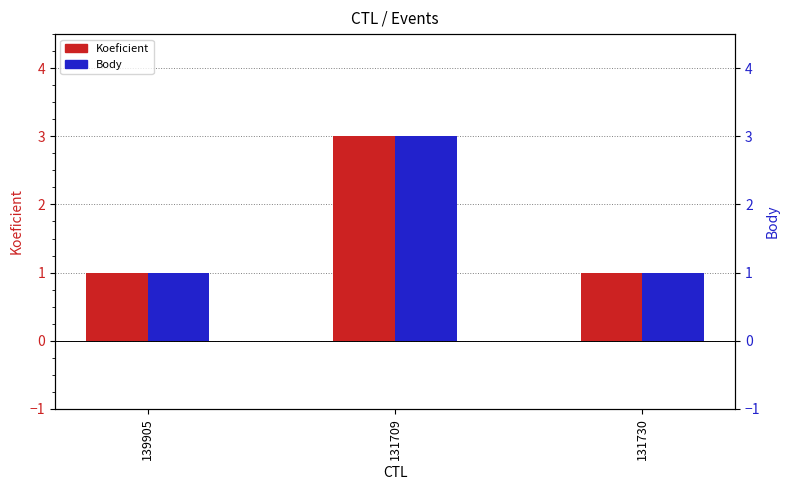

How many series are shown in this chart?

2